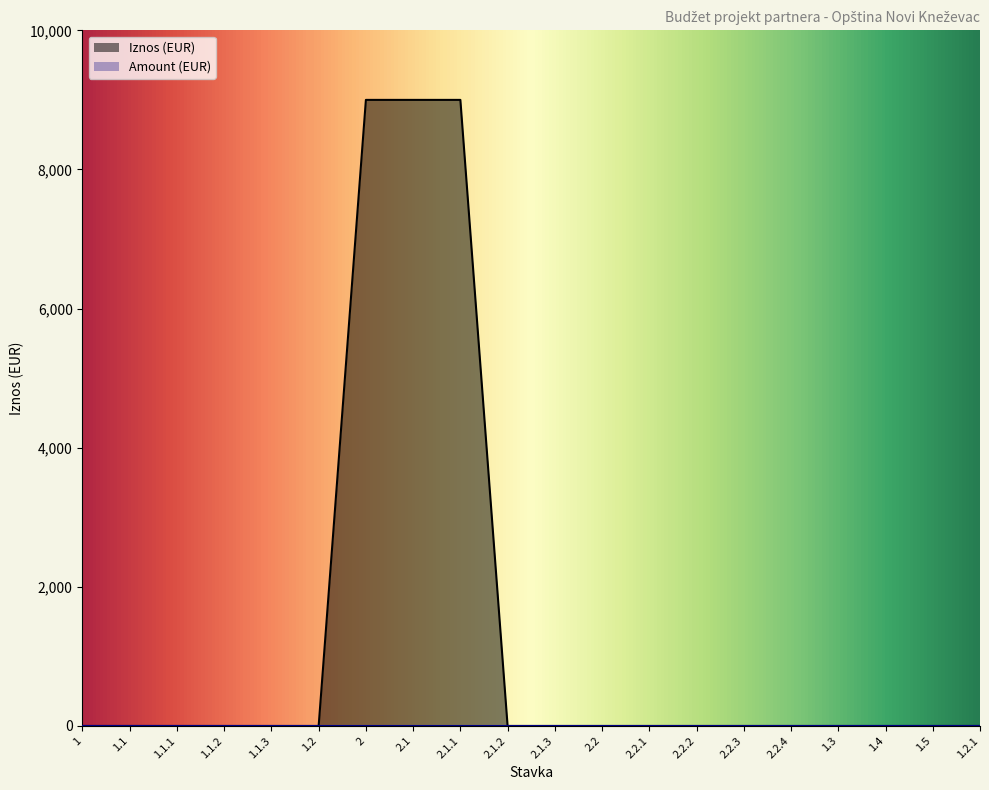

Which label corresponds to the largest value in the chart?

2